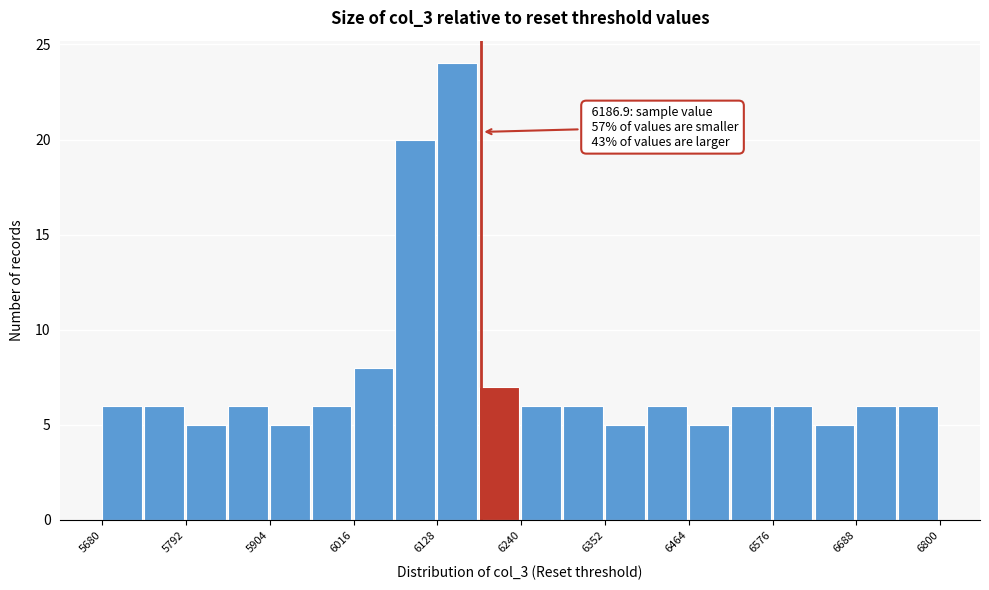

Around what value on the x-axis is the tallest bar? Give the approximate position of its centre, as read against the axis.

6160